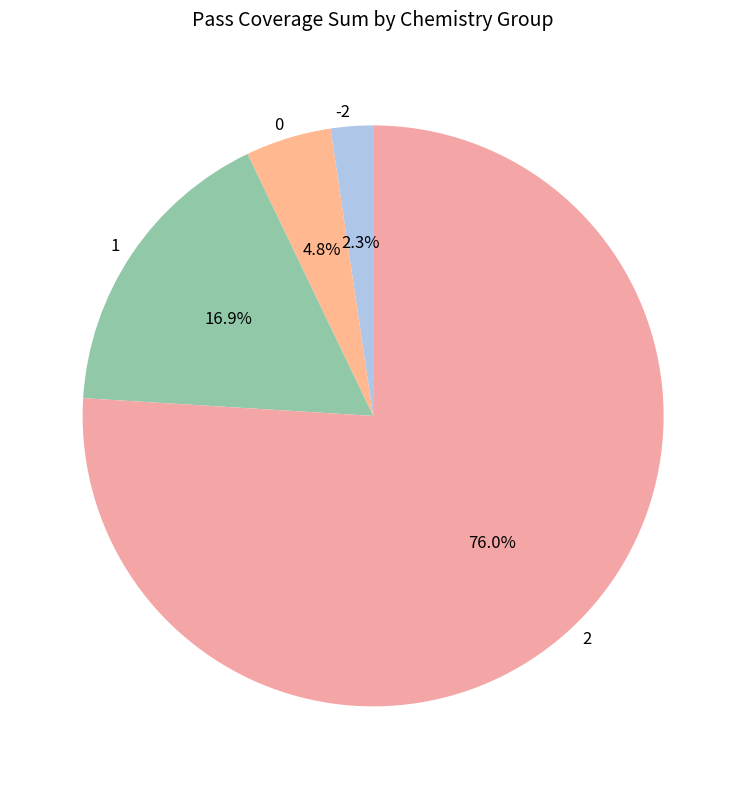

Do 0 and 2 together represent more than half of the pie?

Yes